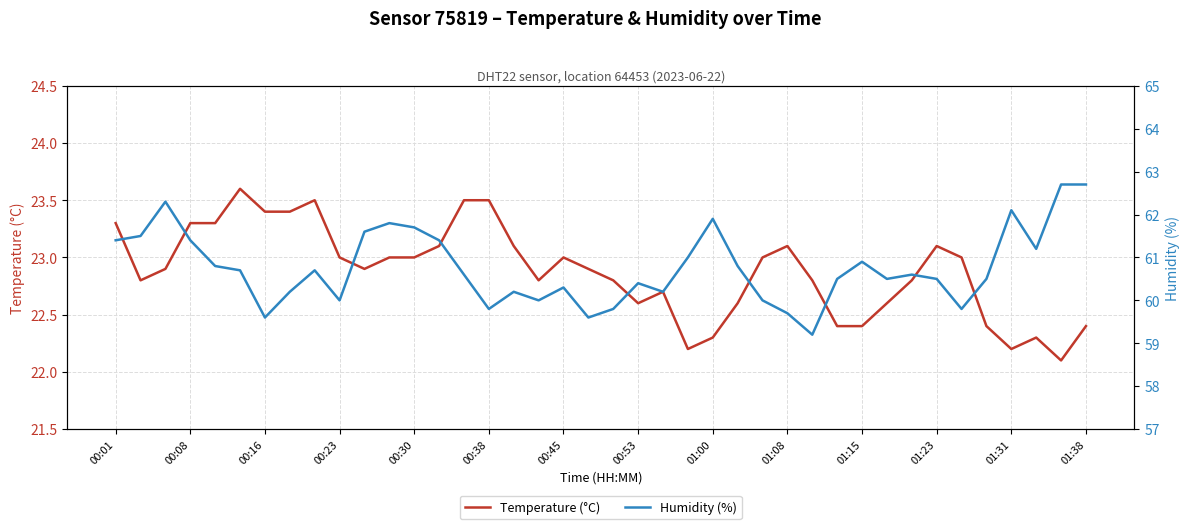

True or false: Temperature (°C) and Humidity (%) intersect in this chart.

False